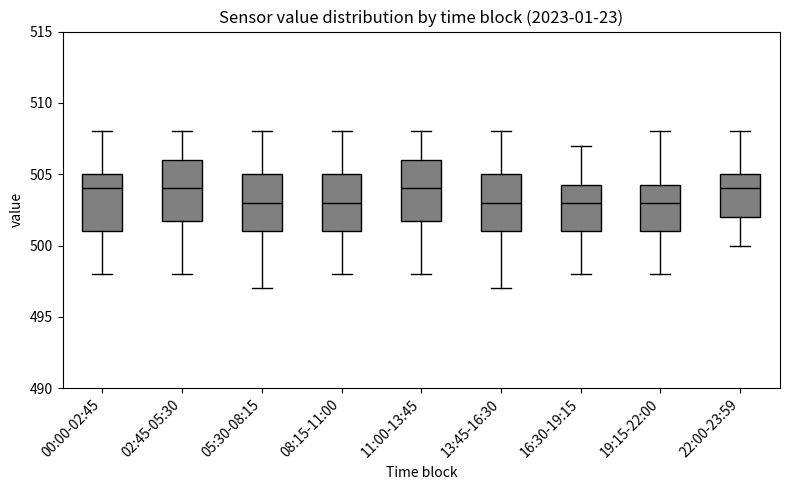

Where does the upper whisker of the box for 13:45-16:30 end on the y-axis? The values are not printed on the chart, so give them approximately, as read against the axis.

508.0